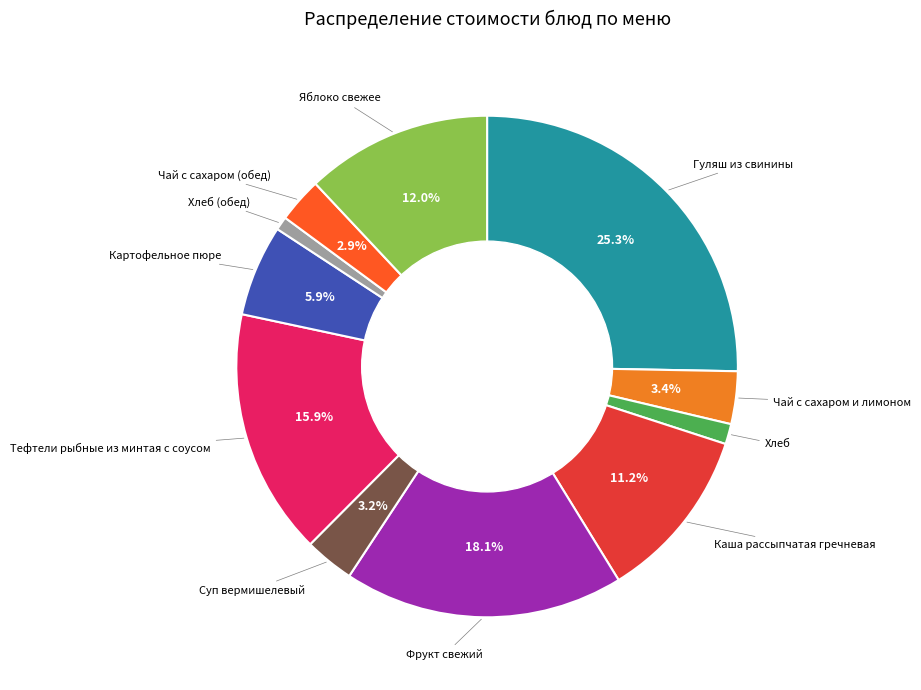

Does any single category account for the majority?

No